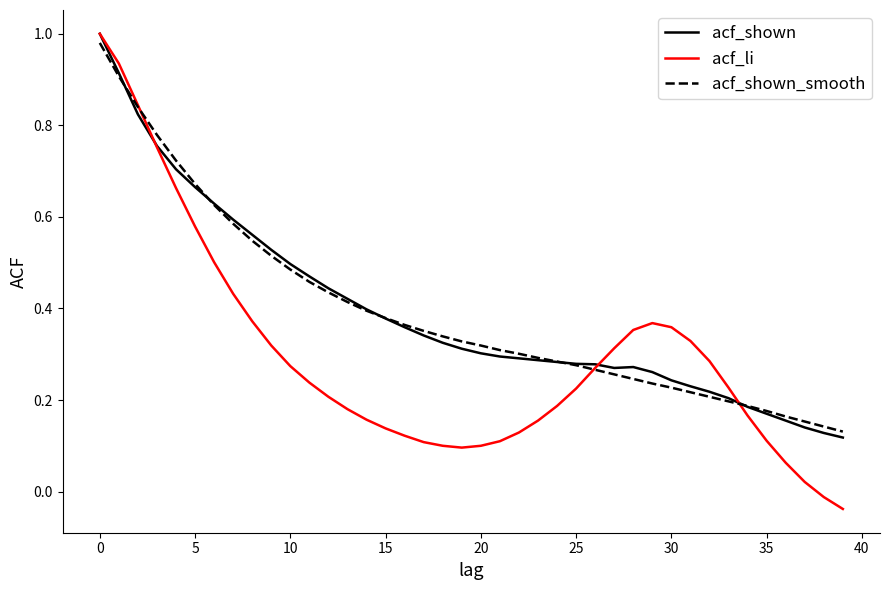

Which series has the widest spread of values?

acf_li